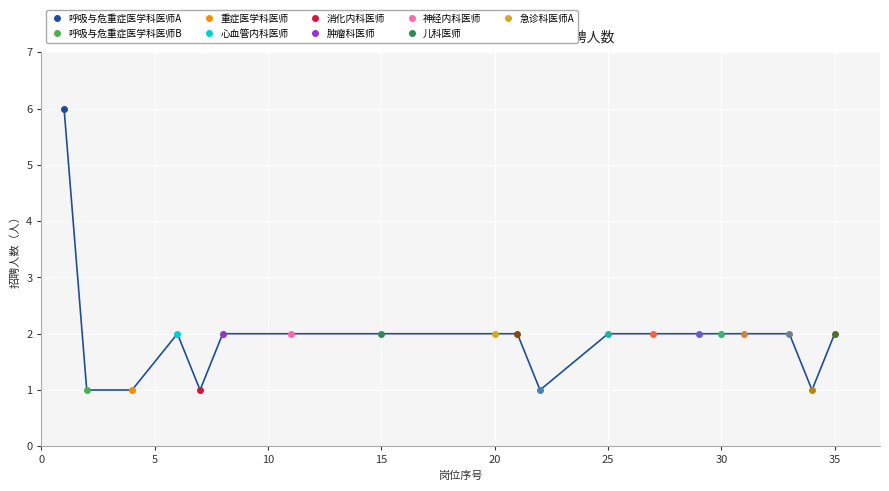

What is the greatest value displayed?

6